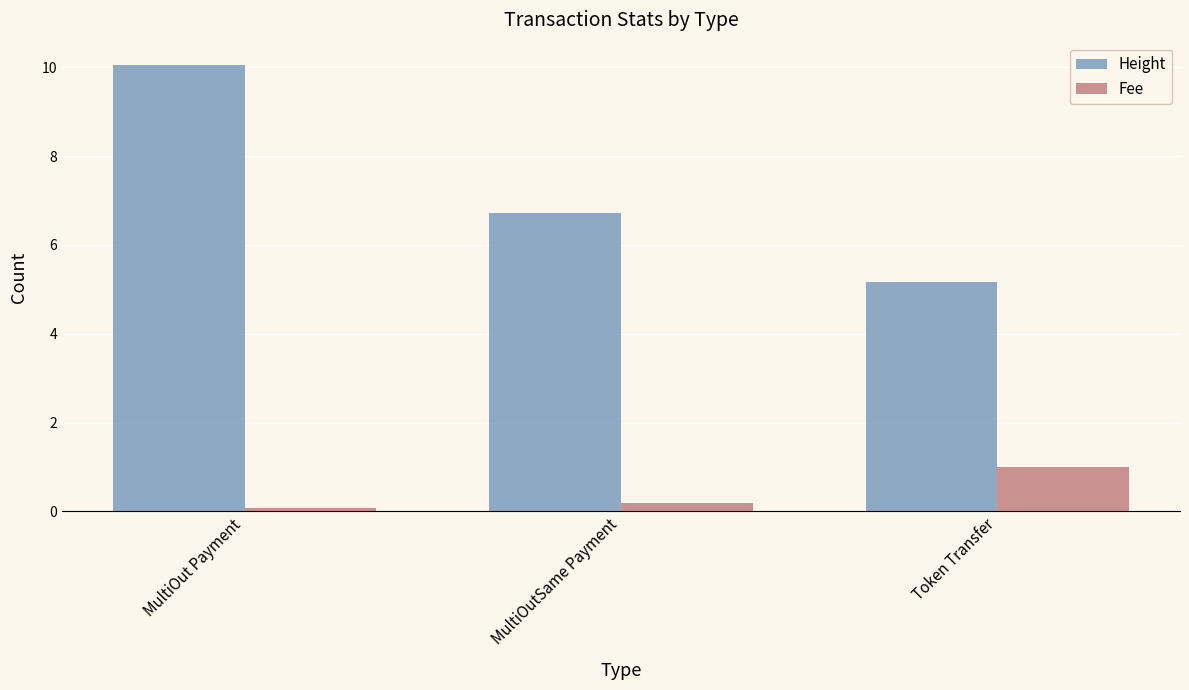

The value of Height at MultiOutSame Payment is 6.7. True or false?

True